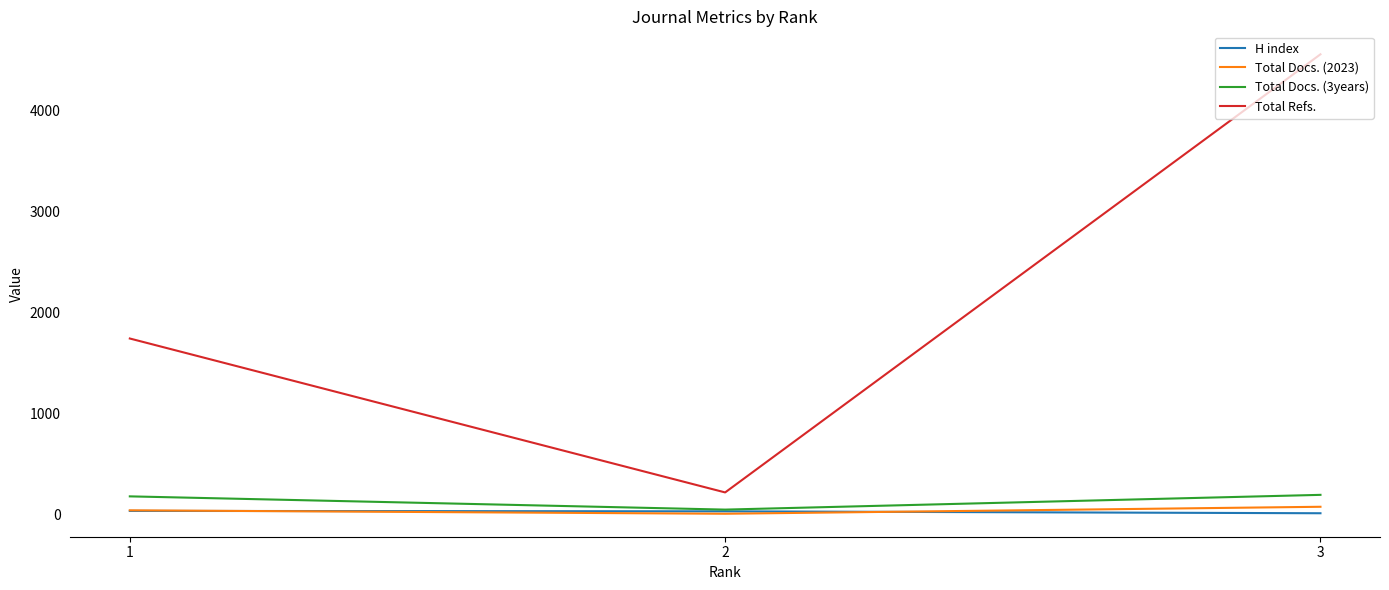

The value of Total Refs. at 1 is 1741. True or false?

True